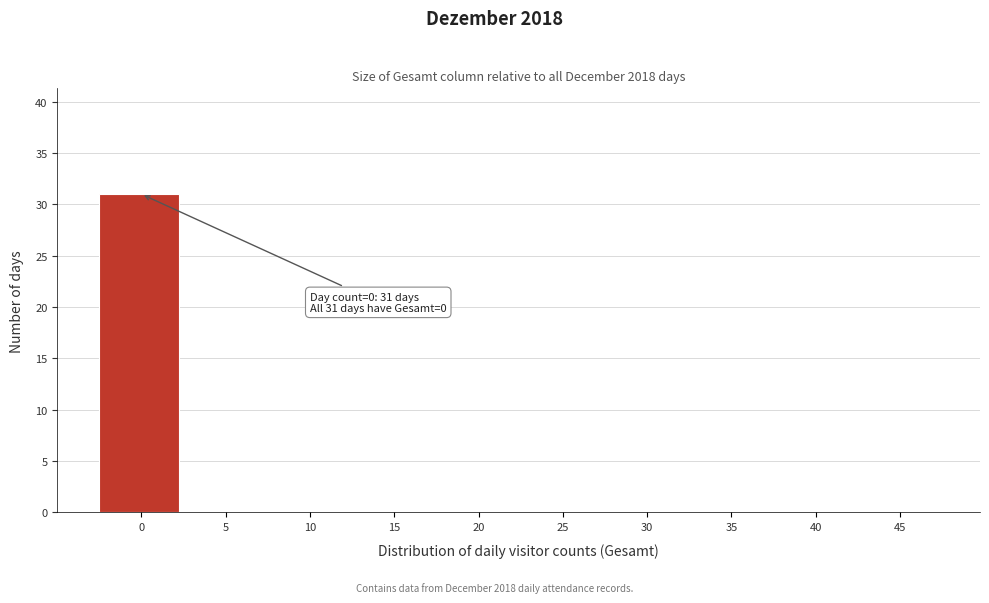

Reading left to right, what are all the values shown in this chart?

0=31	5=0	10=0	15=0	20=0	25=0	30=0	35=0	40=0	45=0